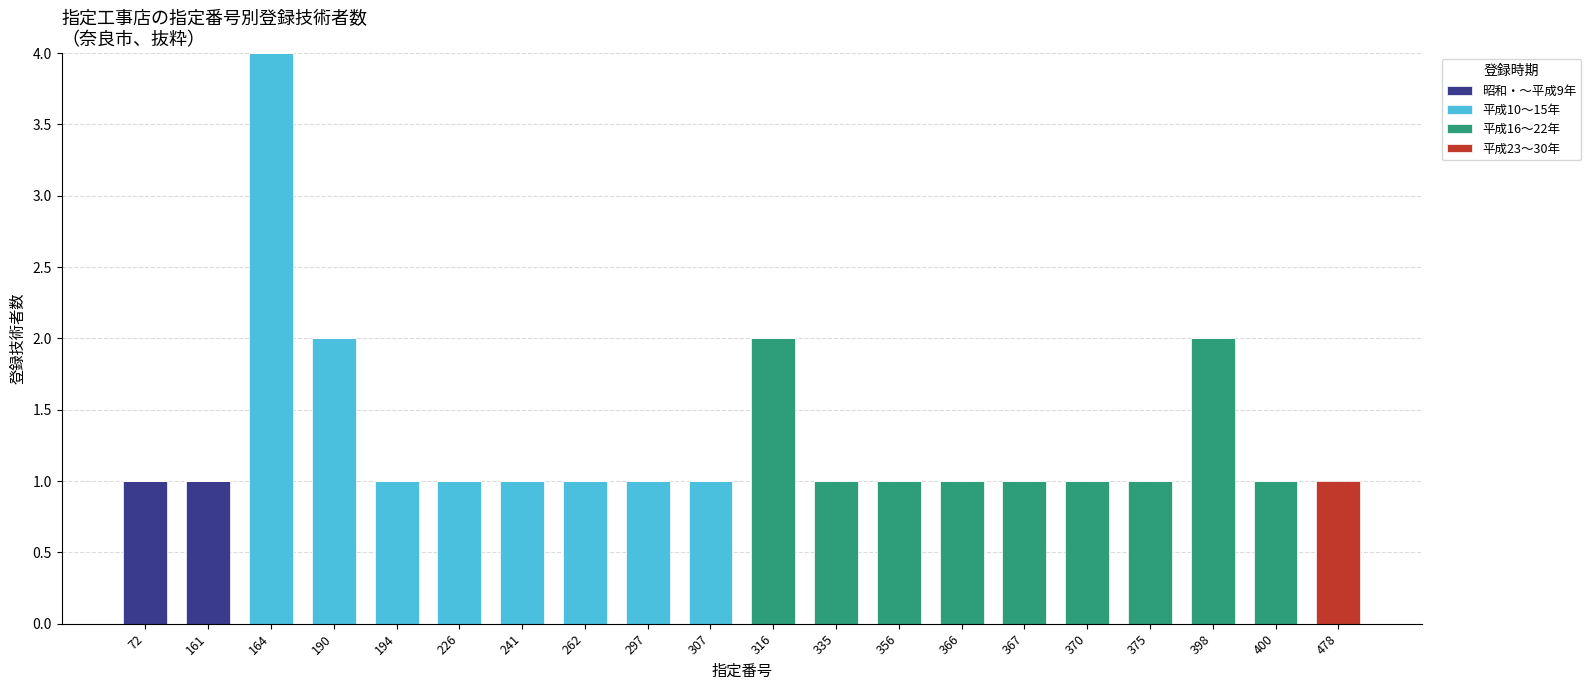

Is it true that 昭和・～平成9年 equals 1 at 297?

False